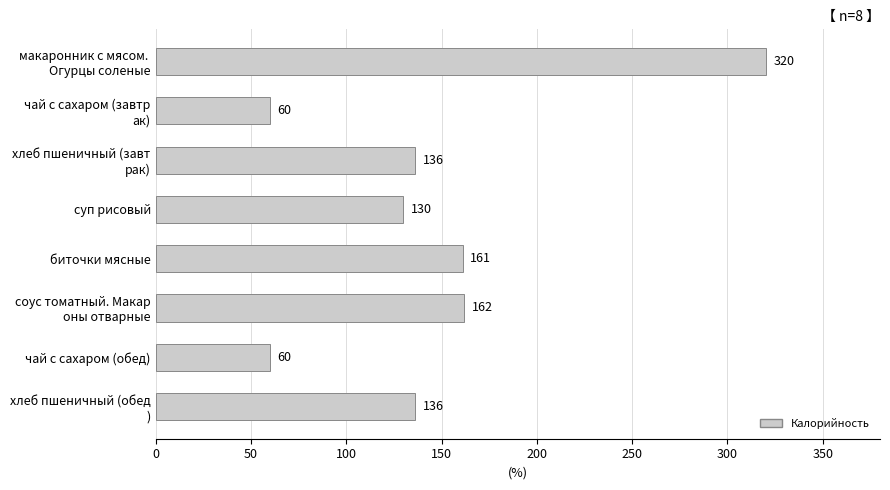

Which label corresponds to the largest value in the chart?

макаронник с мясом. 
Огурцы соленые